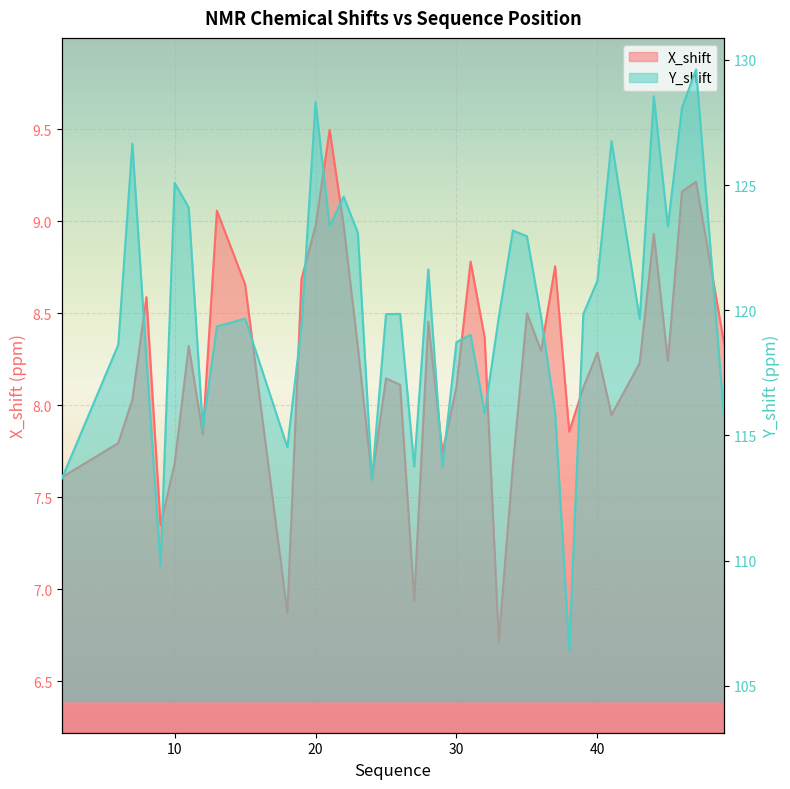

What is the value of the X_shift point at the 12th from the left?

8.7